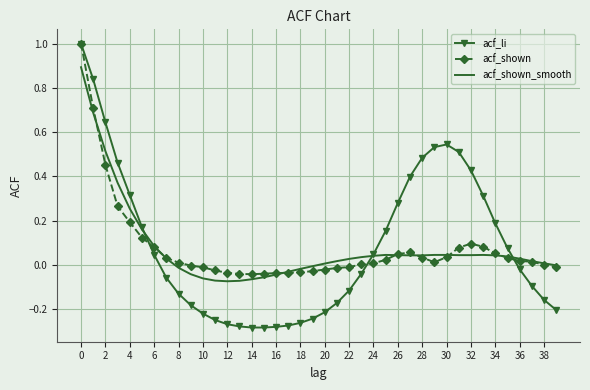

Which series has the widest spread of values?

acf_li